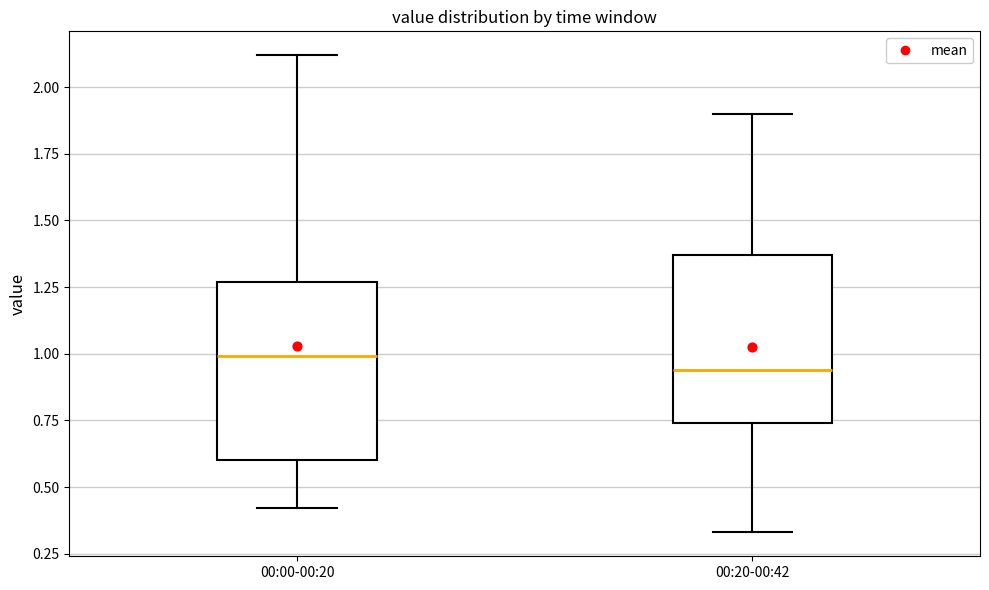

Which box's median line is the highest?

00:00-00:20